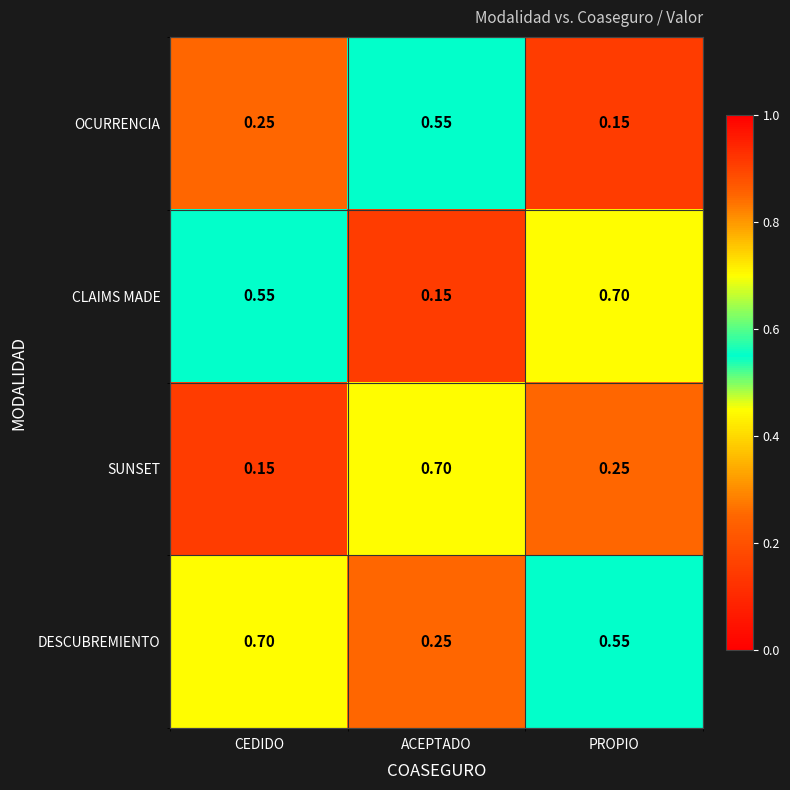

Between ACEPTADO and PROPIO, which series saw the biggest shift?

CLAIMS MADE